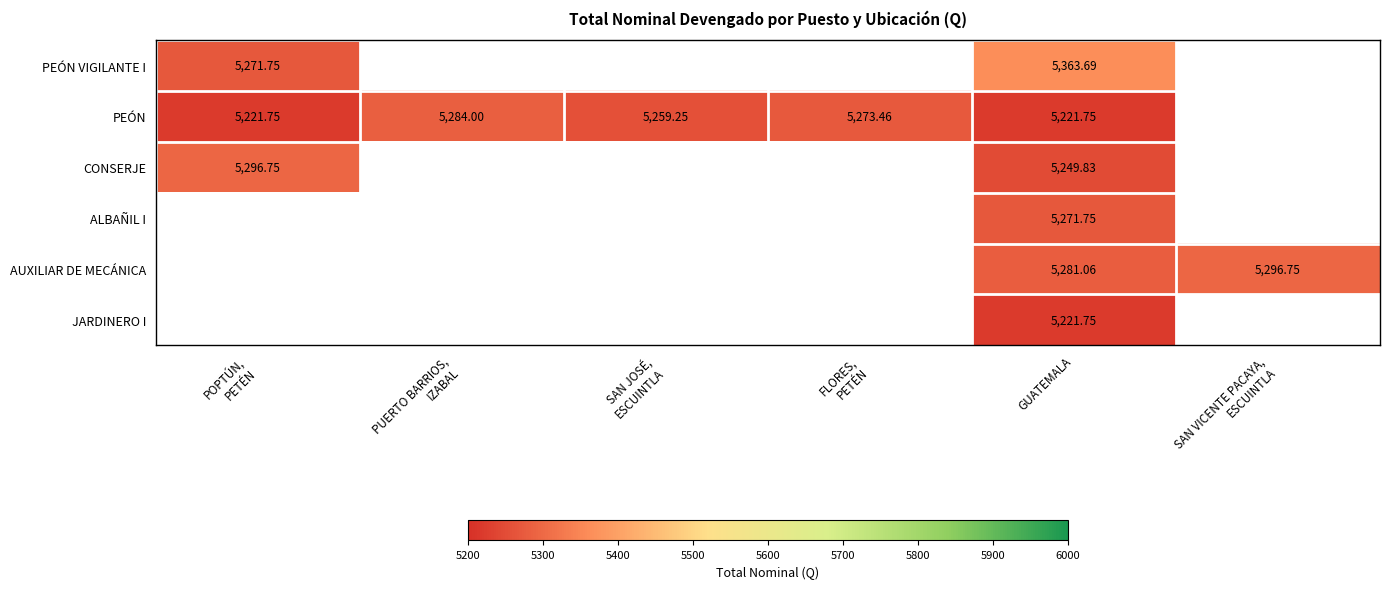

How many values in JARDINERO I are above zero?

1